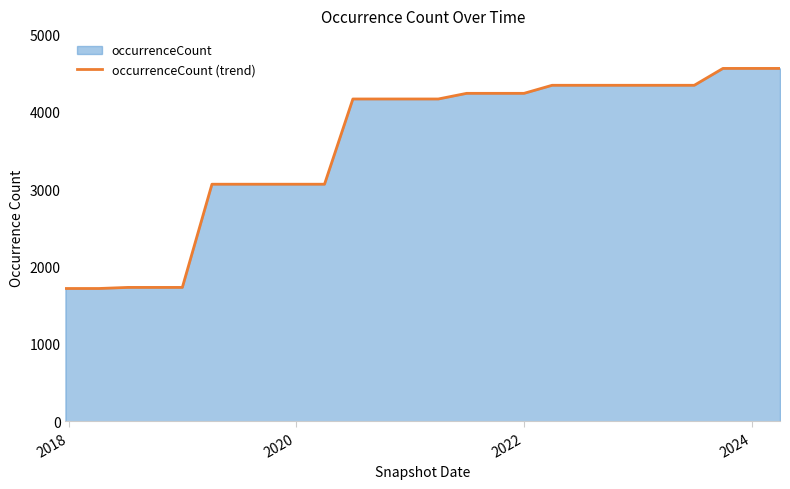

What is the greatest value displayed?

4560